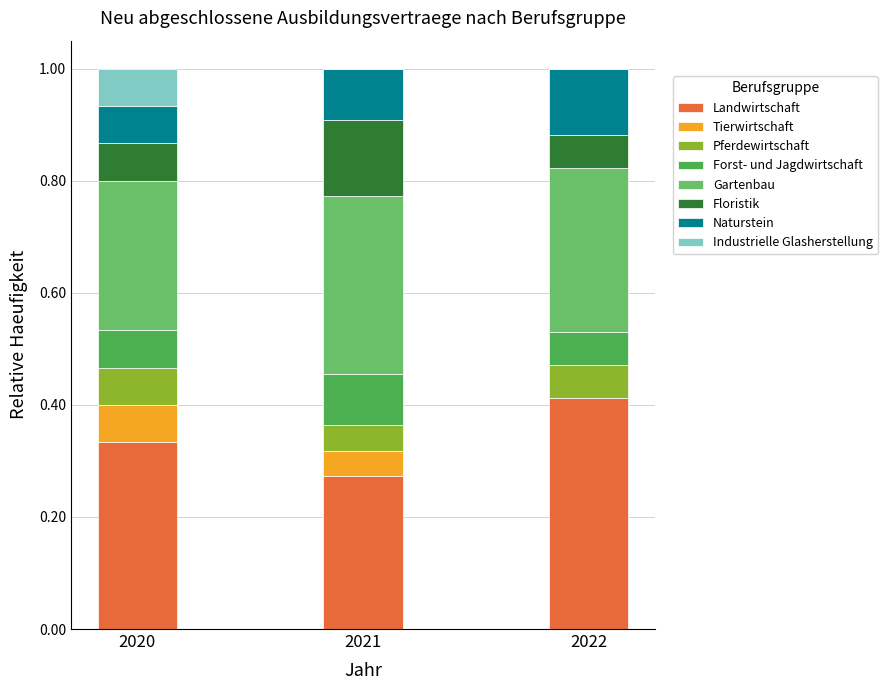

The value of Landwirtschaft at 2020 is 0.3. True or false?

True